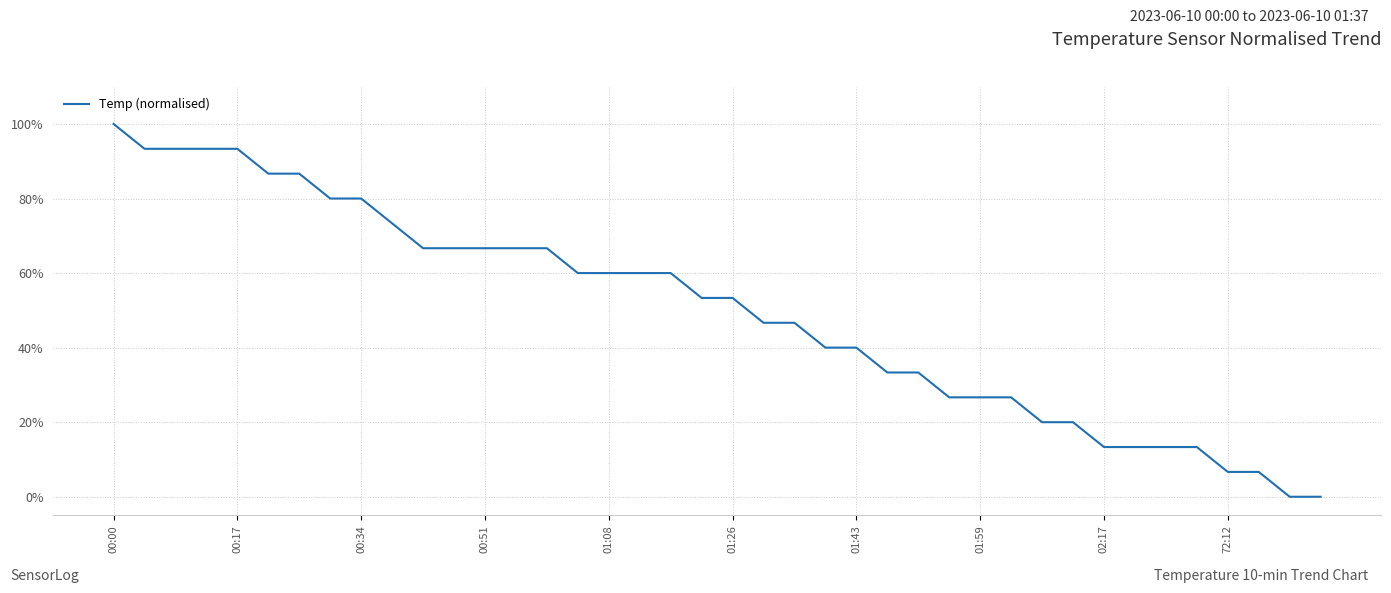

What is the difference between the maximum and minimum values?

100.0